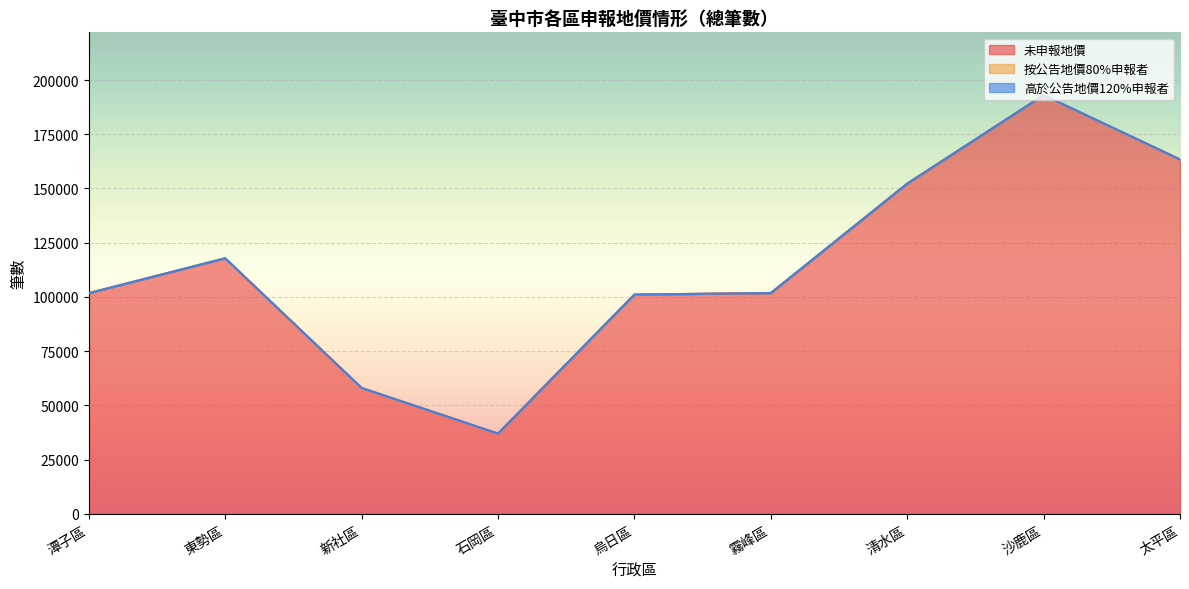

Reading left to right, list all the values displayed in this chart.

未申報地價: 潭子區=101726	東勢區=117810	新社區=58024	石岡區=36980	烏日區=101063	霧峰區=101771	清水區=152217	沙鹿區=193029	太平區=163388
按公告地價80%申報者: 潭子區=0	東勢區=0	新社區=0	石岡區=0	烏日區=0	霧峰區=0	清水區=5	沙鹿區=0	太平區=0
高於公告地價120%申報者: 潭子區=0	東勢區=0	新社區=0	石岡區=0	烏日區=2	霧峰區=0	清水區=0	沙鹿區=0	太平區=0